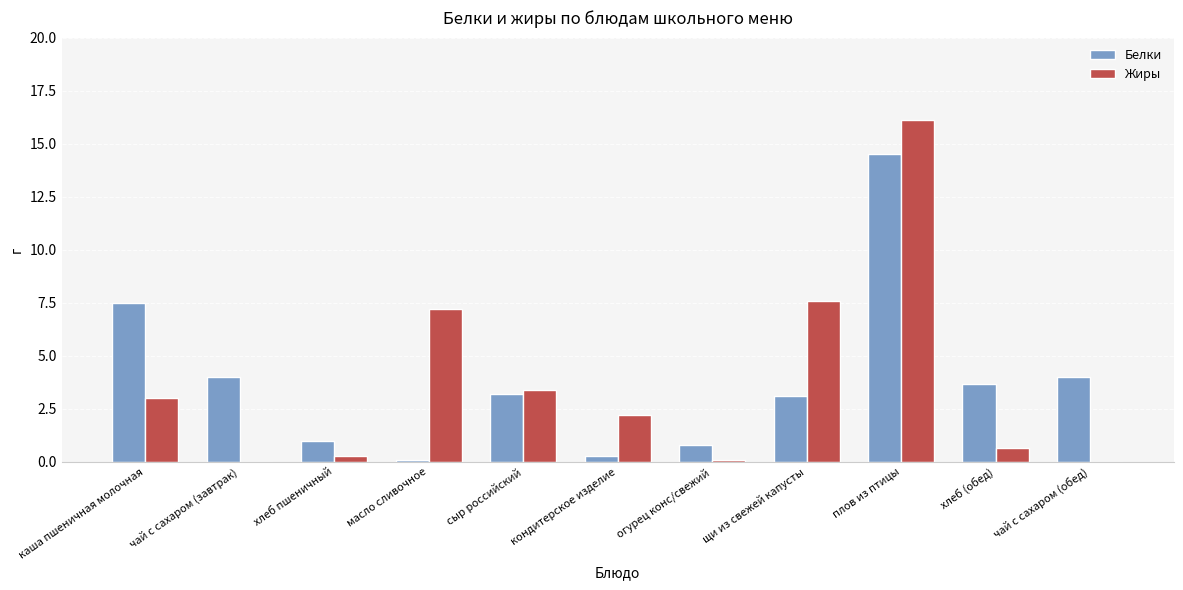

What is the total value across all series at щи из свежей капусты?

10.7